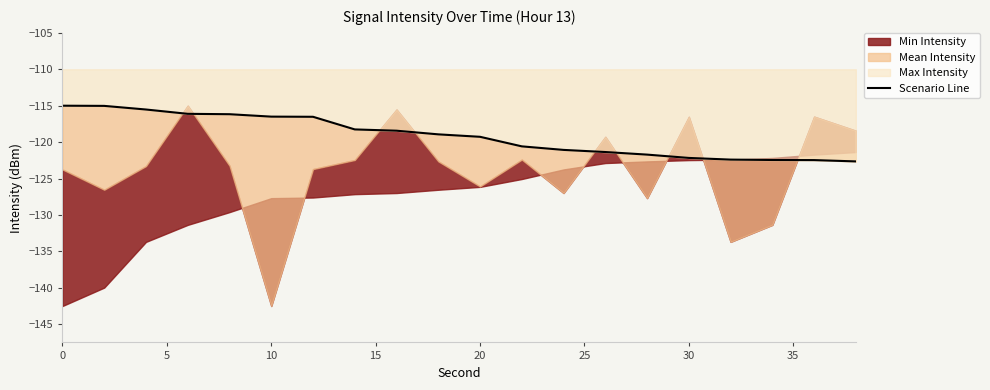

How many data points are above -118?

7